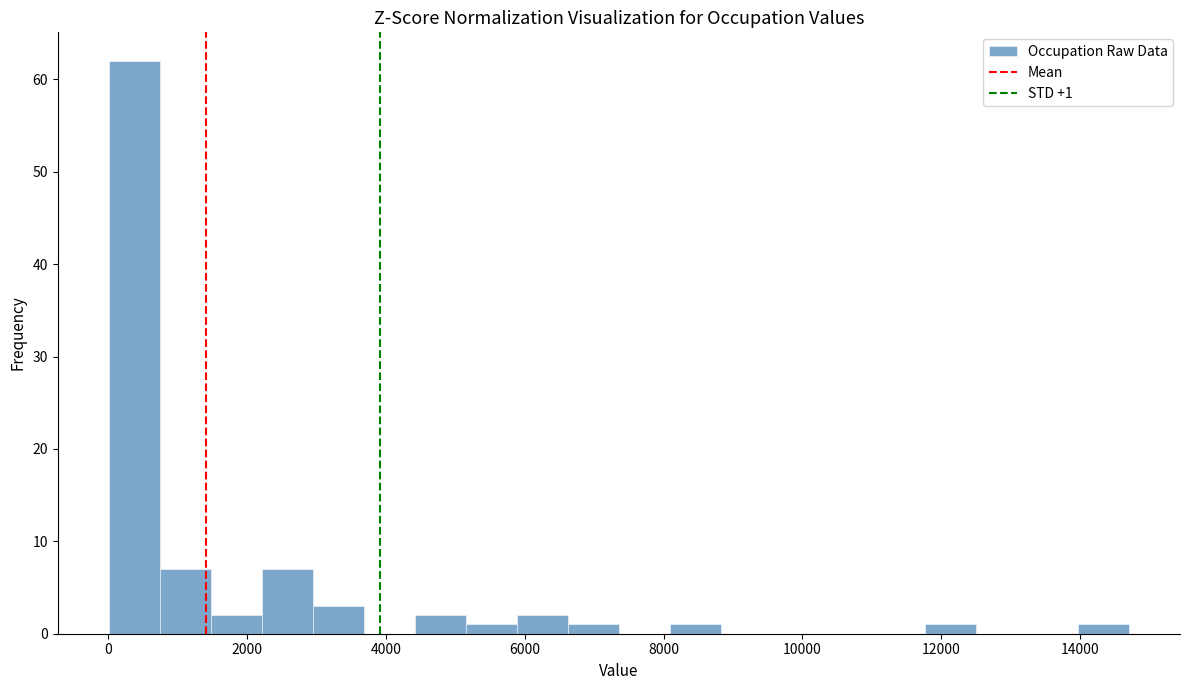

Around what value on the x-axis is the tallest bar? Give the approximate position of its centre, as read against the axis.

400